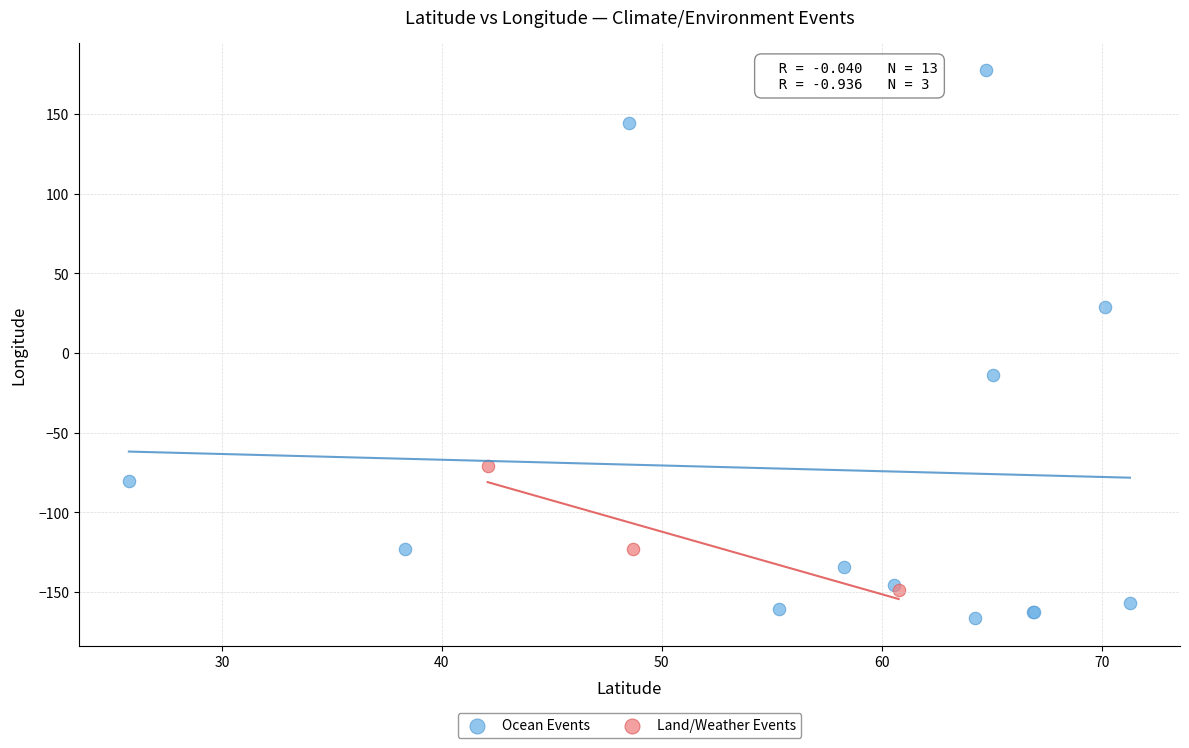

Which series has the widest spread of Y values?

Ocean Events